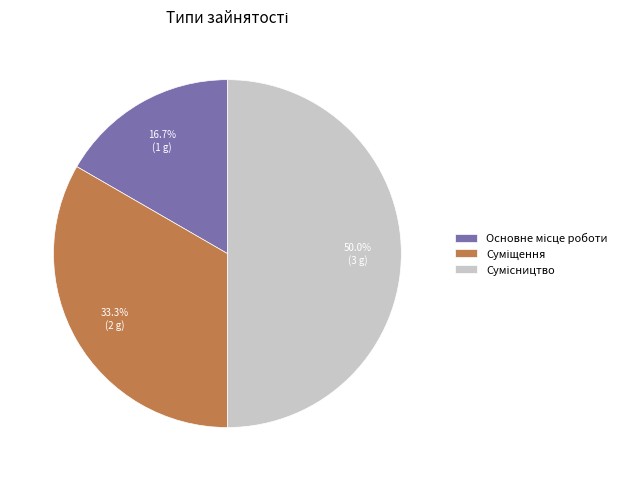

How much of the chart is everything except Основне місце роботи?

83.3%